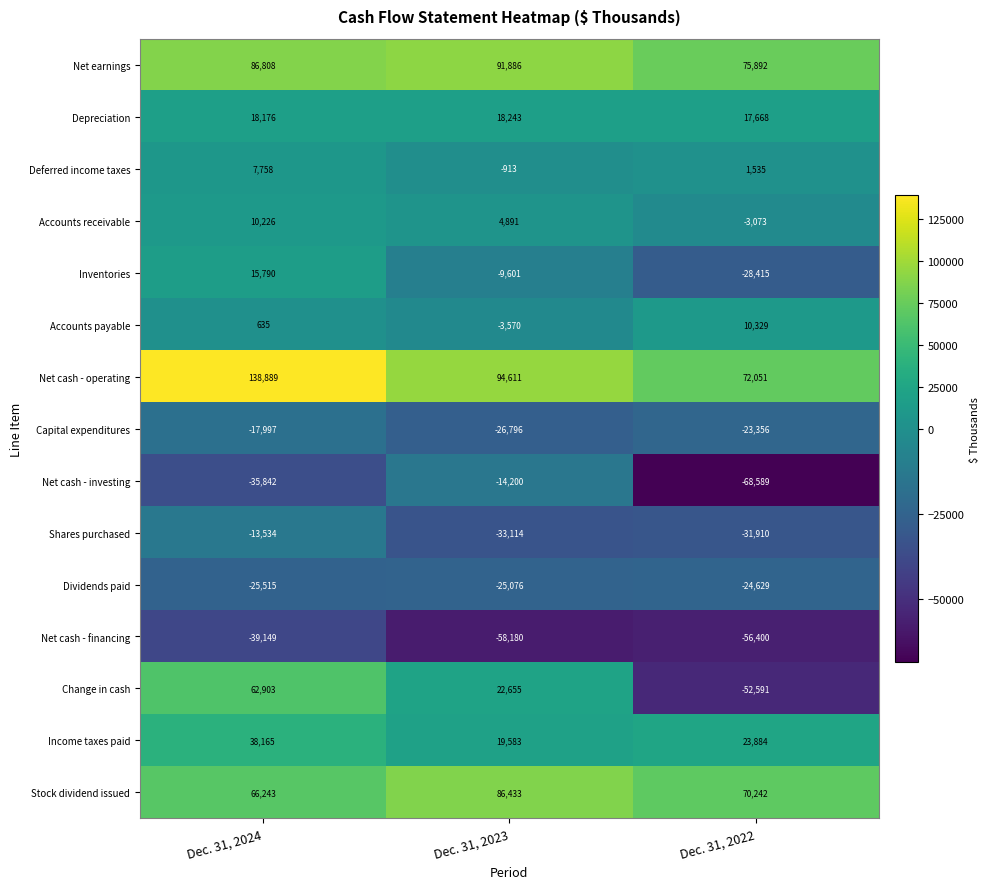

Which category has the highest value in the Net cash - financing series?

Dec. 31, 2024